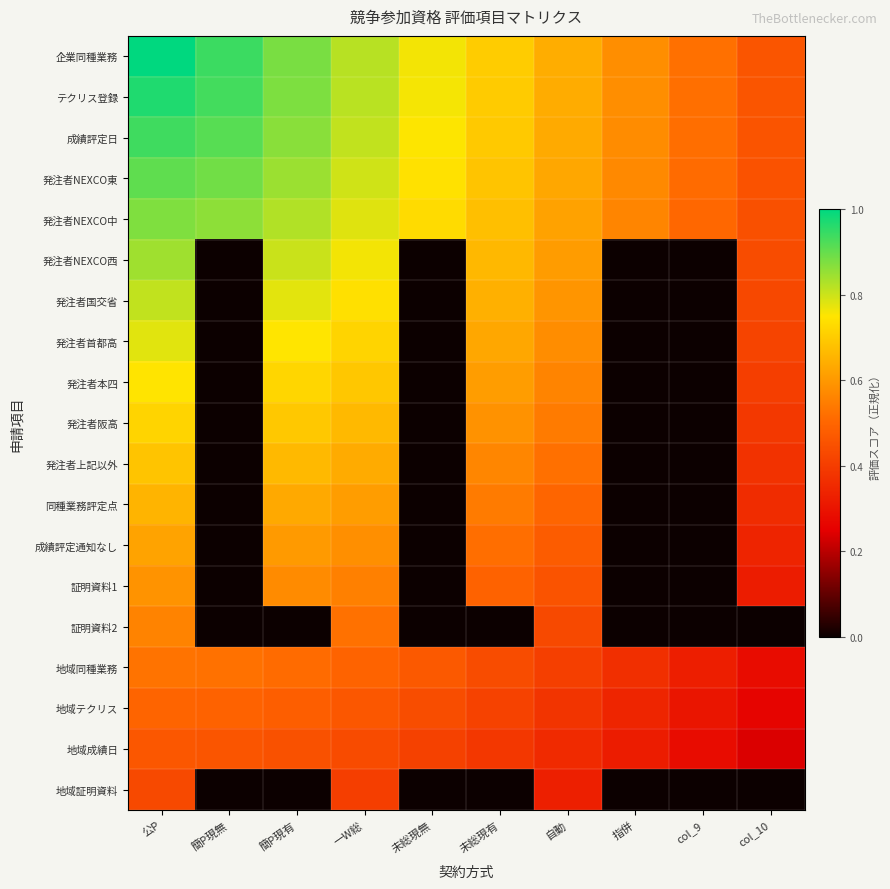

At how many categories does at least one series exceed 0?

10